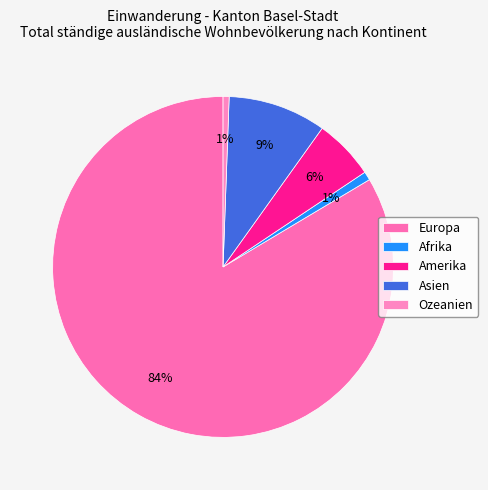

How much of the chart is everything except Amerika?

94.2%